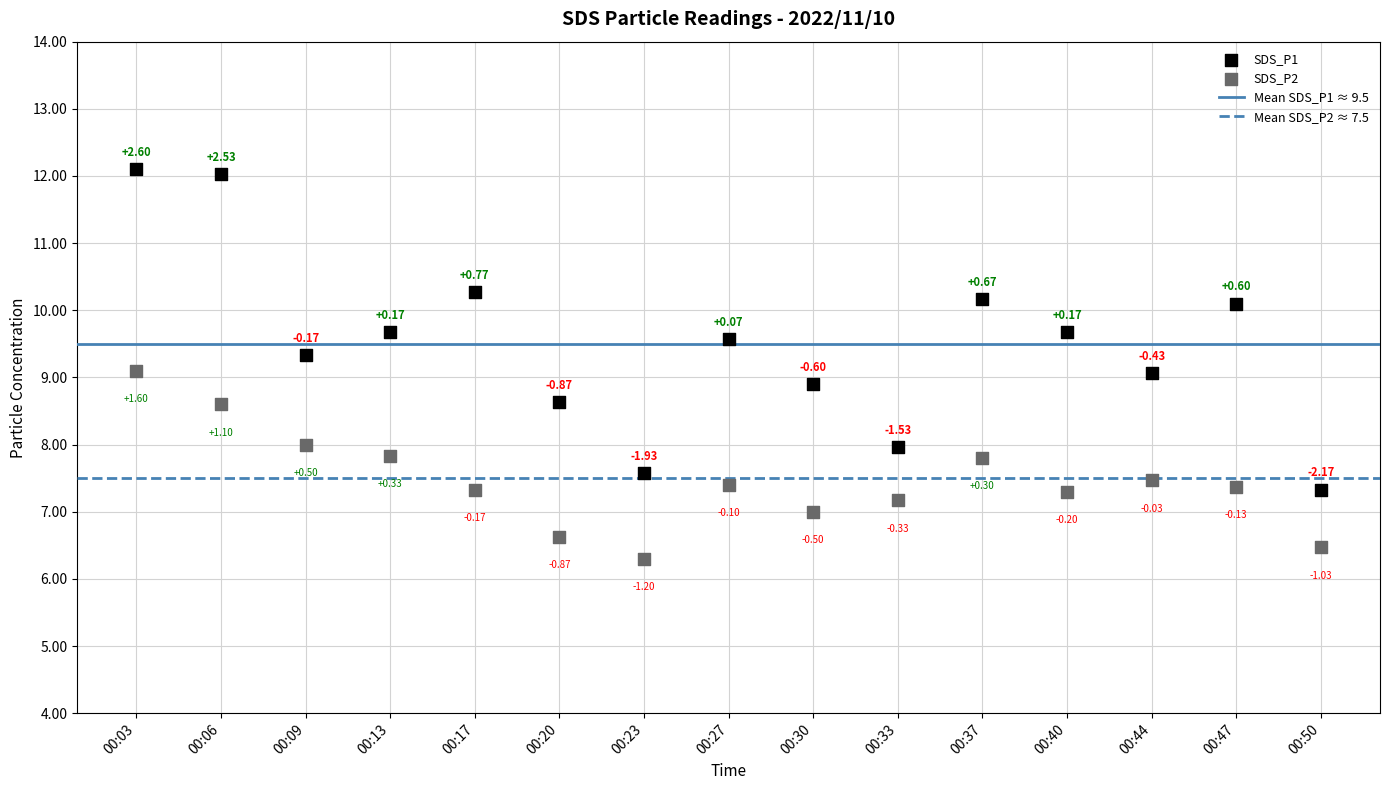

Across all data points, what is the range of Y values (max minus min)?

5.8